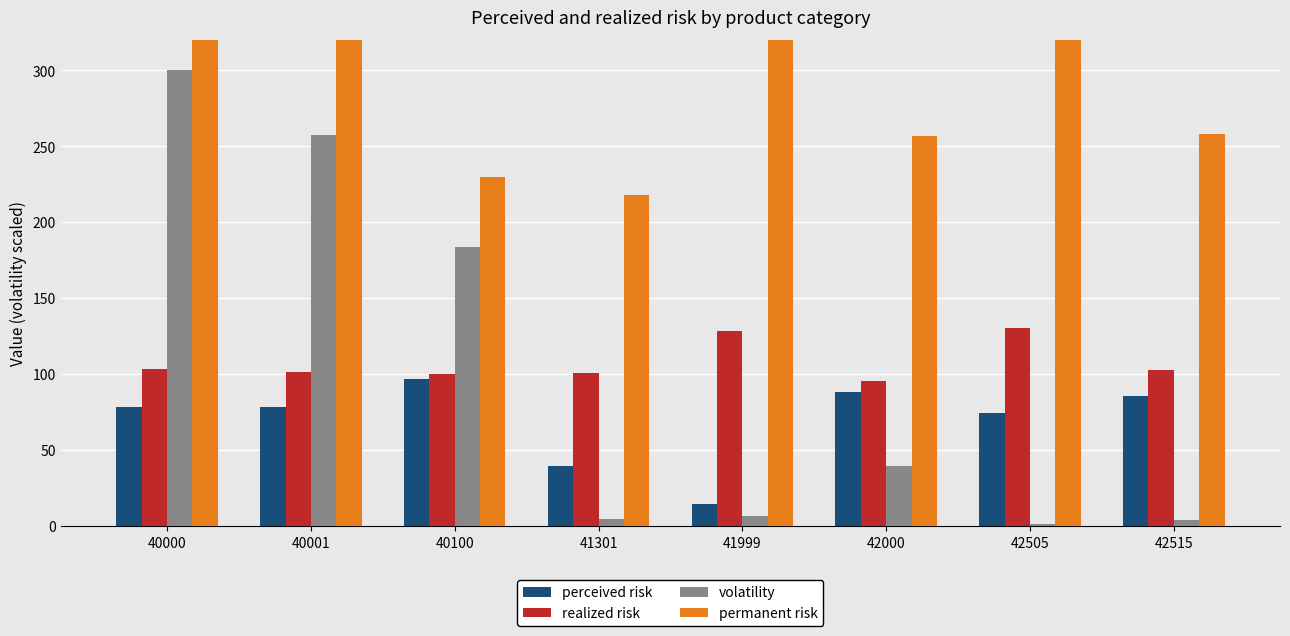

Where does the realized risk series first go above 102?

40000